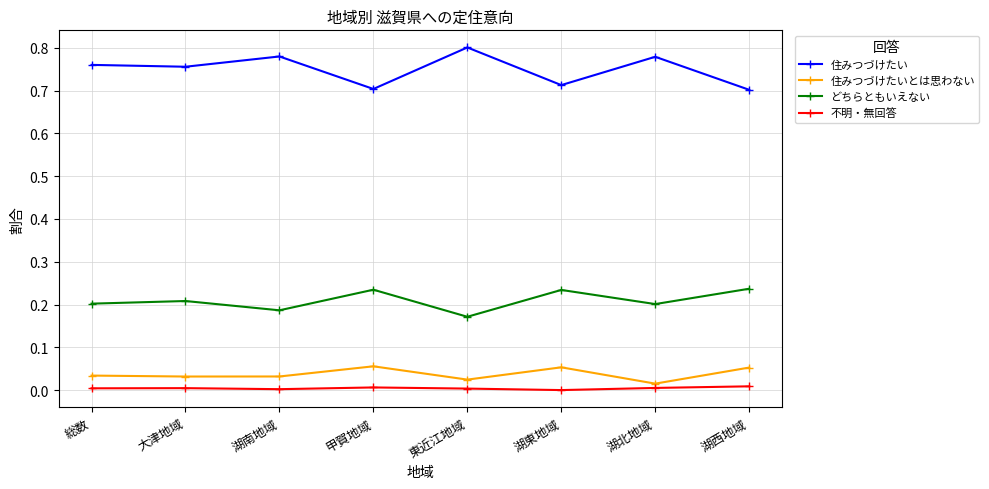

Does the chart have visible grid lines?

Yes